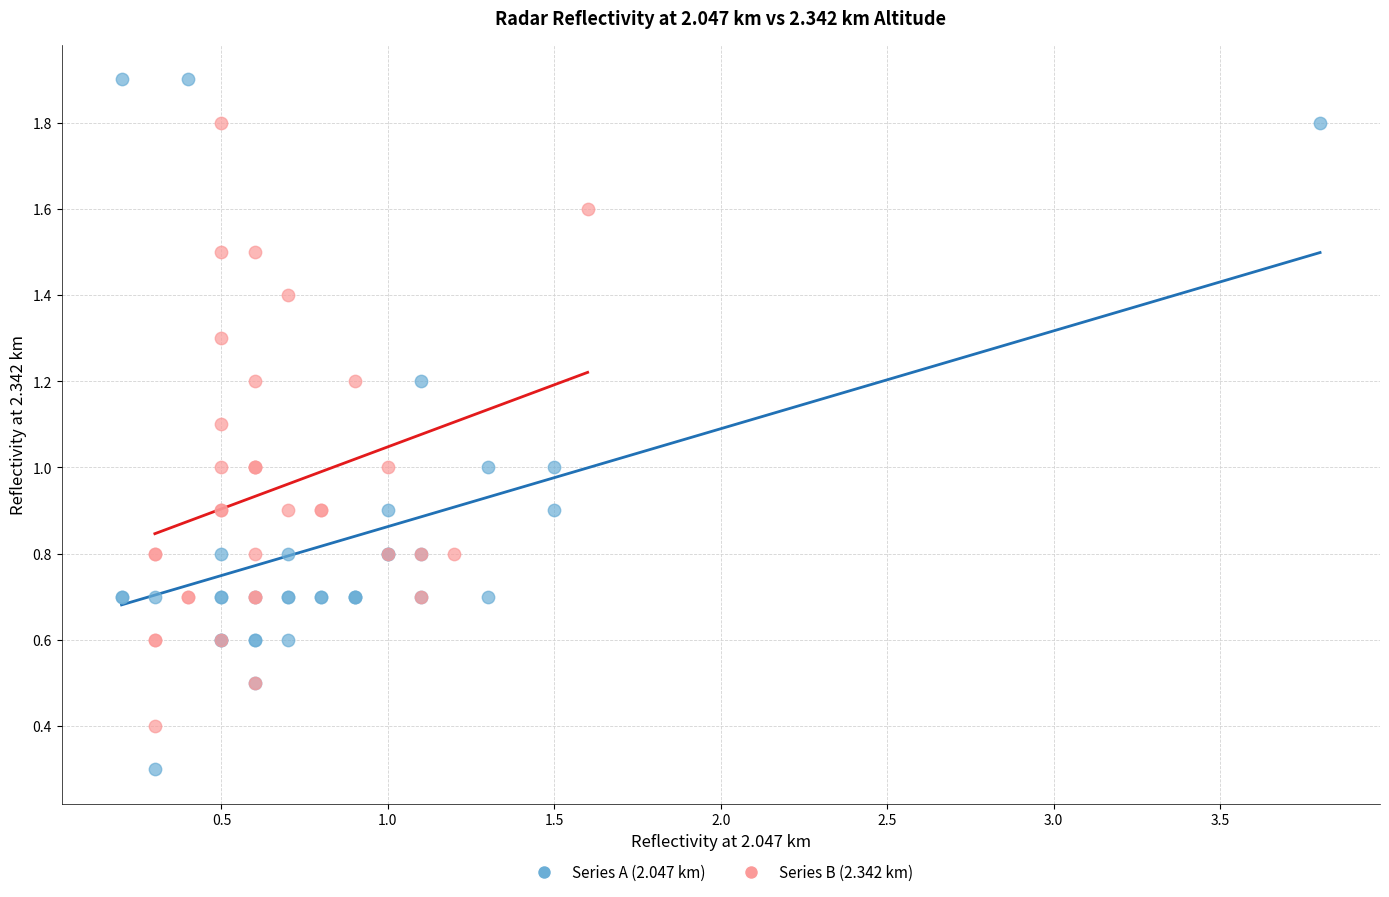

Which series reaches the minimum Y coordinate?

Series A (2.047 km)